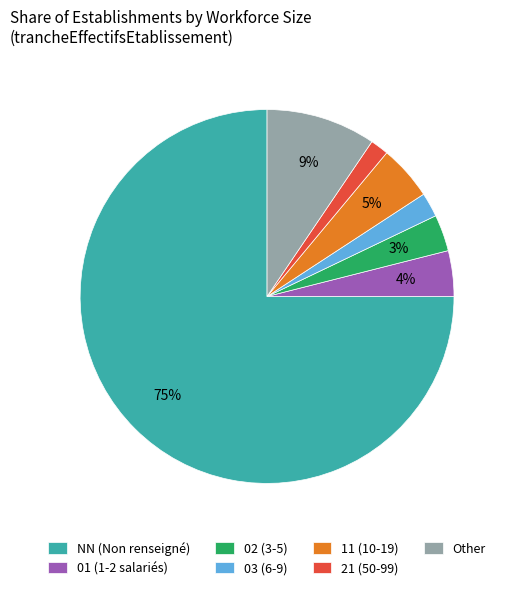

Combined, do 11 (10-19) and 21 (50-99) account for over 50%?

No